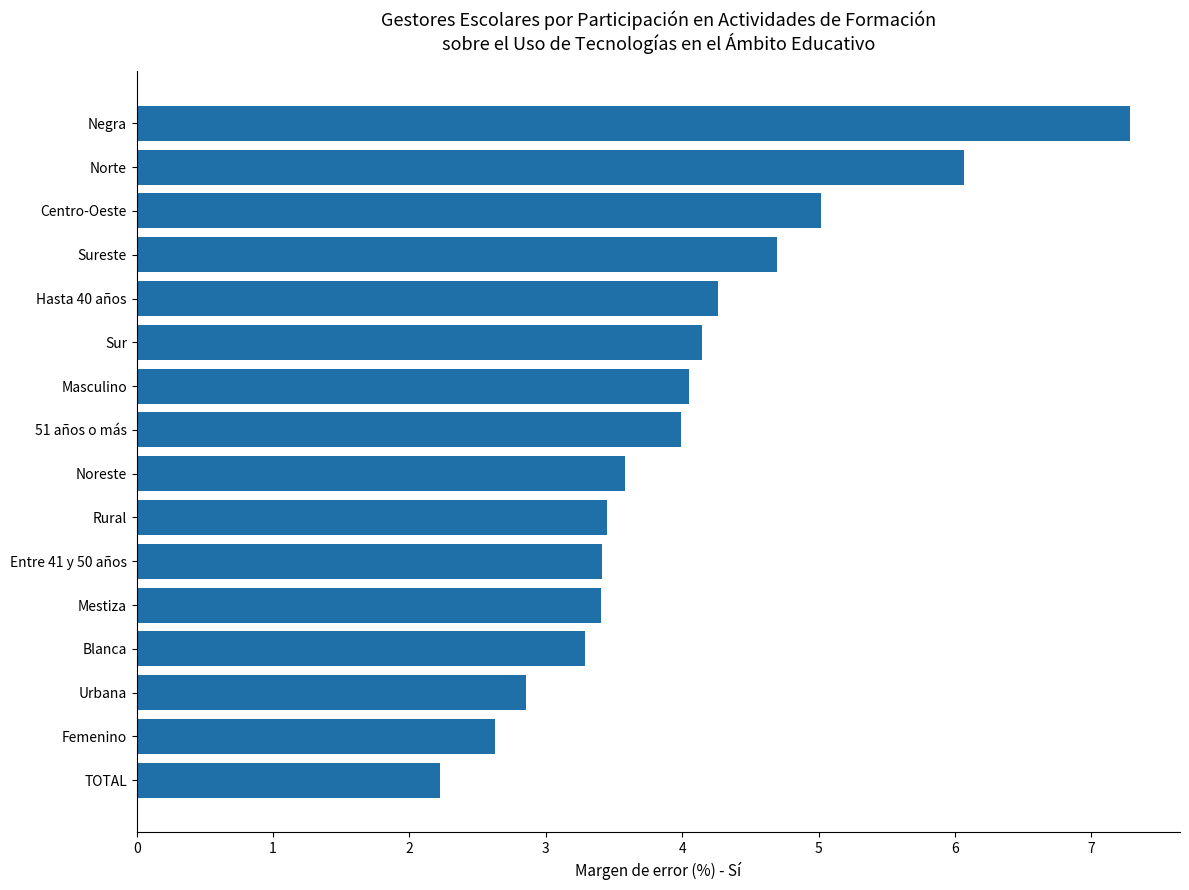

What is the sum of all values?

64.4